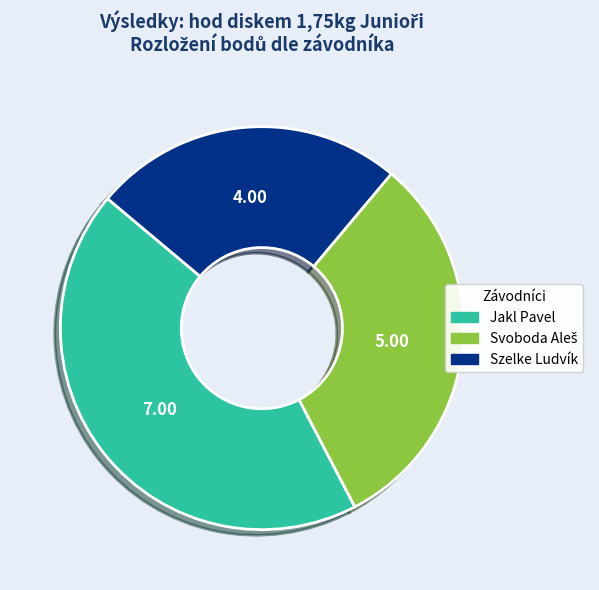

Which slice is the largest?

Jakl Pavel